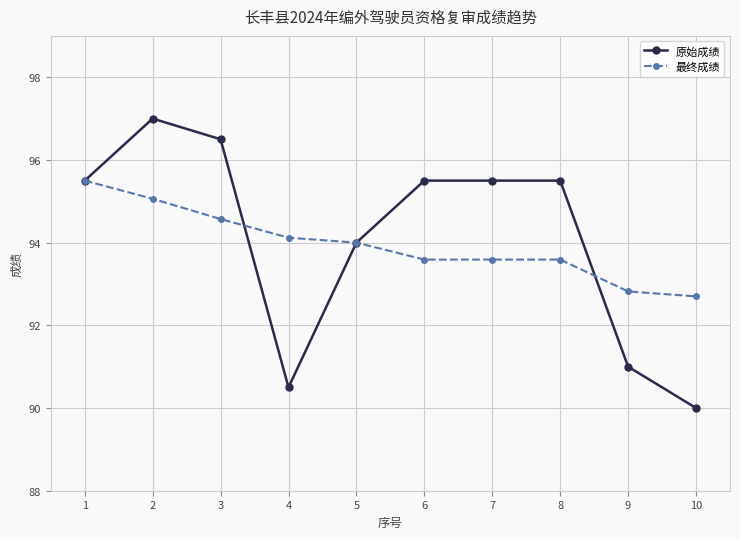

The value of 最终成绩 at 10 is 92.7. True or false?

True